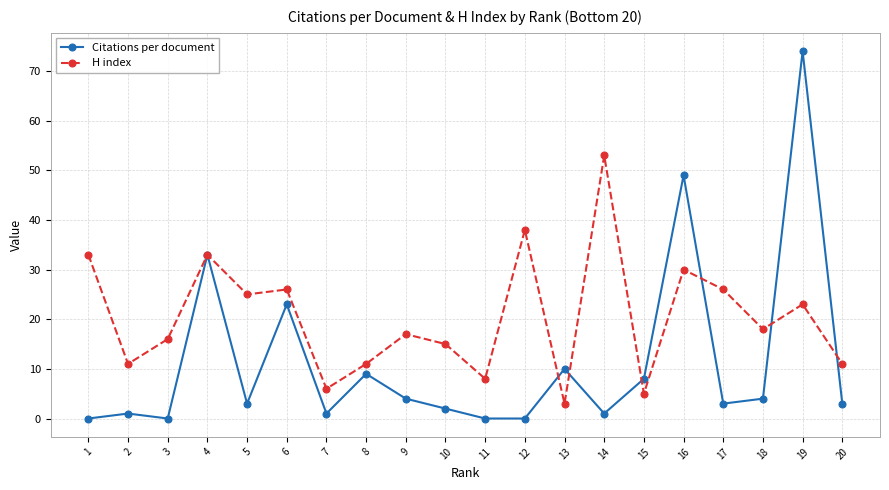

Rank the series by their average value, from highest to lowest.

H index, Citations per document